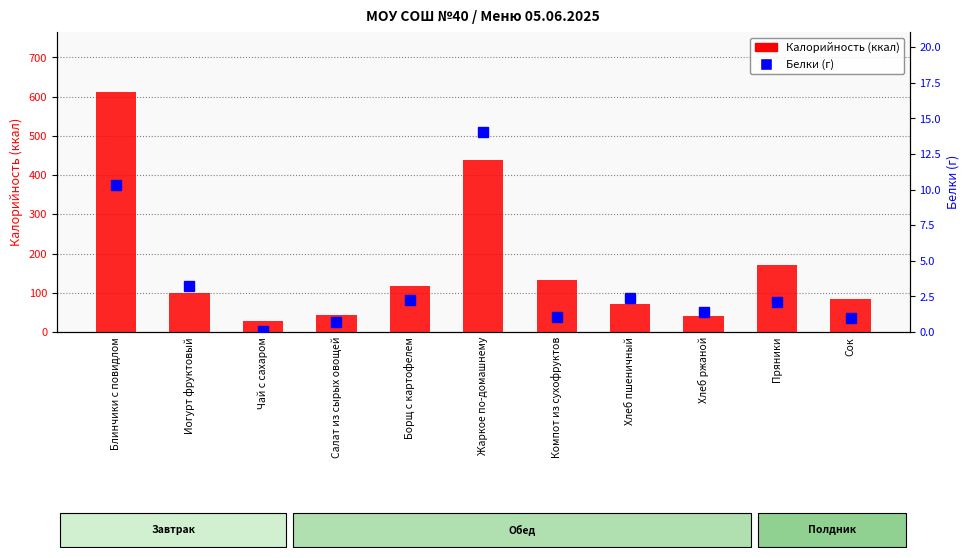

What is the label of the 11th bar from the left?

Сок